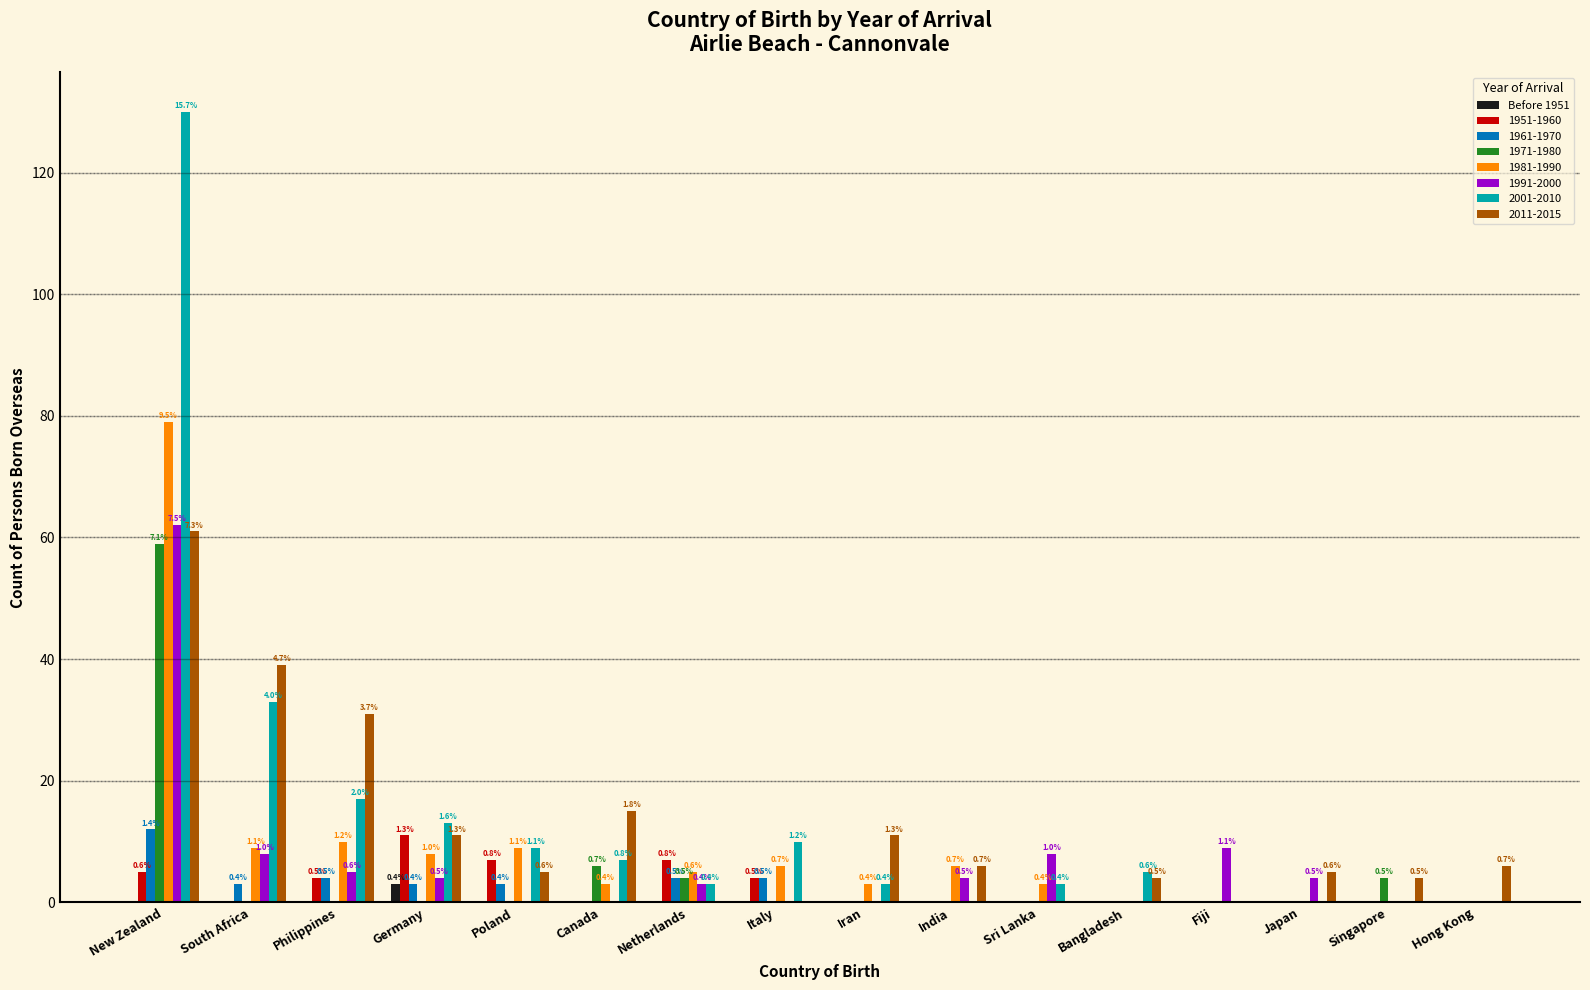

The value of 1991-2000 at Fiji is 9. True or false?

True